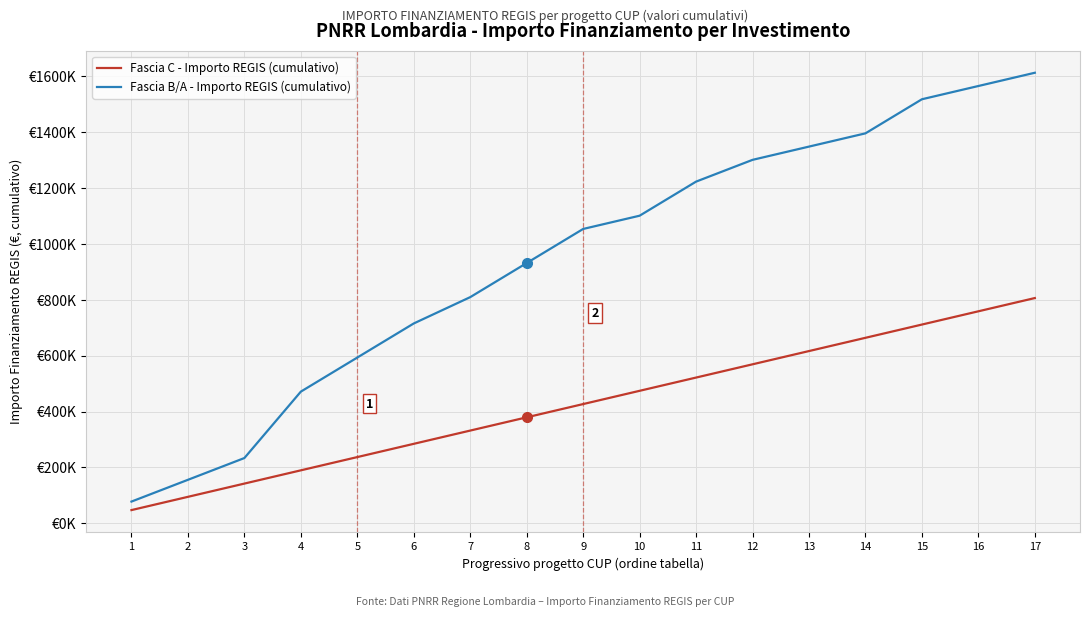

Does the chart display data point markers on the line(s)?

No